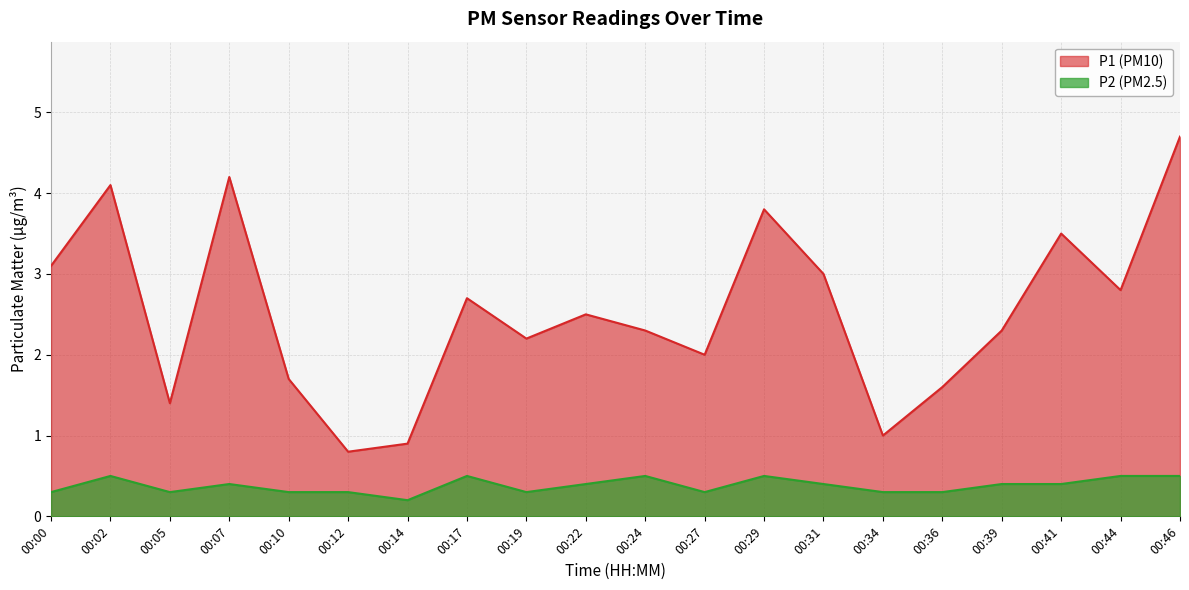

At which category does P1 reach its first local peak?

00:02